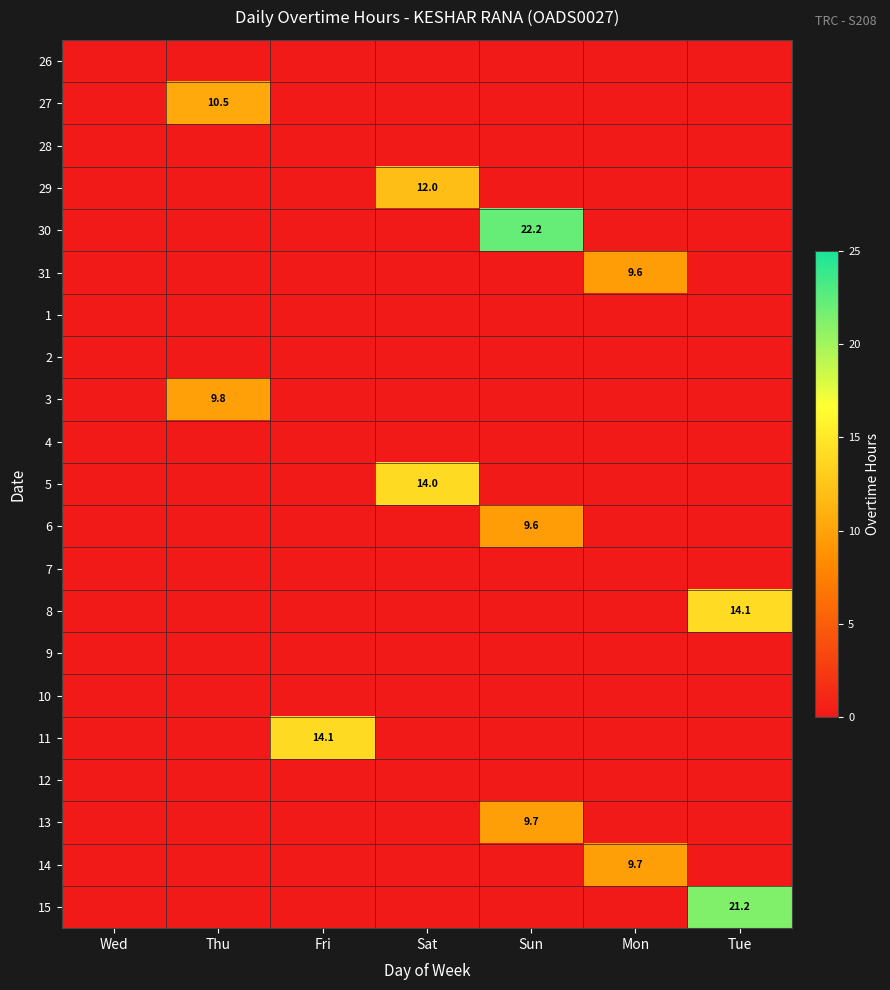

At which category is the sum across all series the highest?

Sun